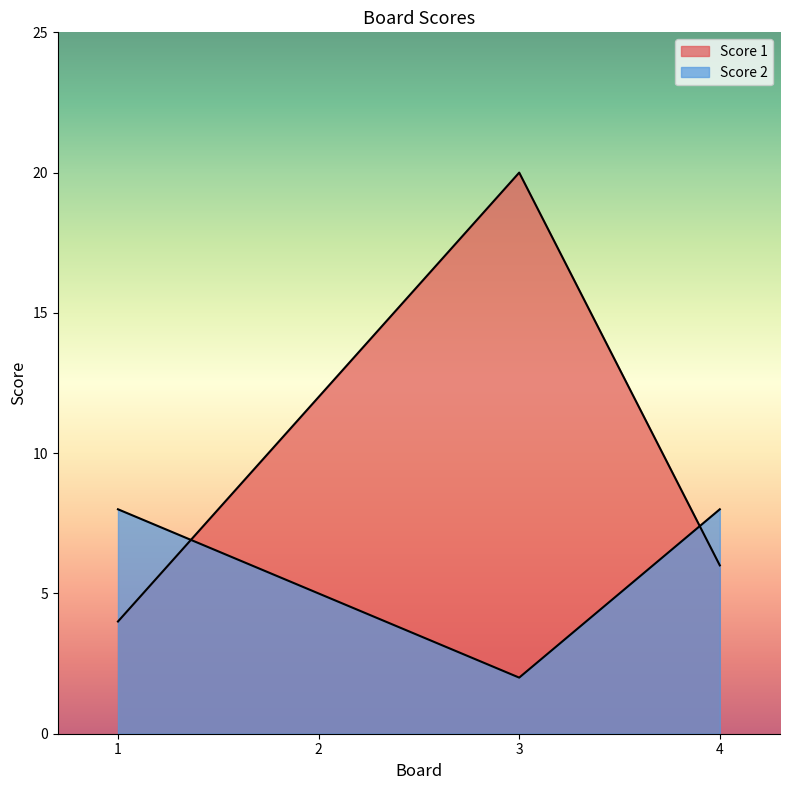

Which series has the largest total across all categories?

Score 1